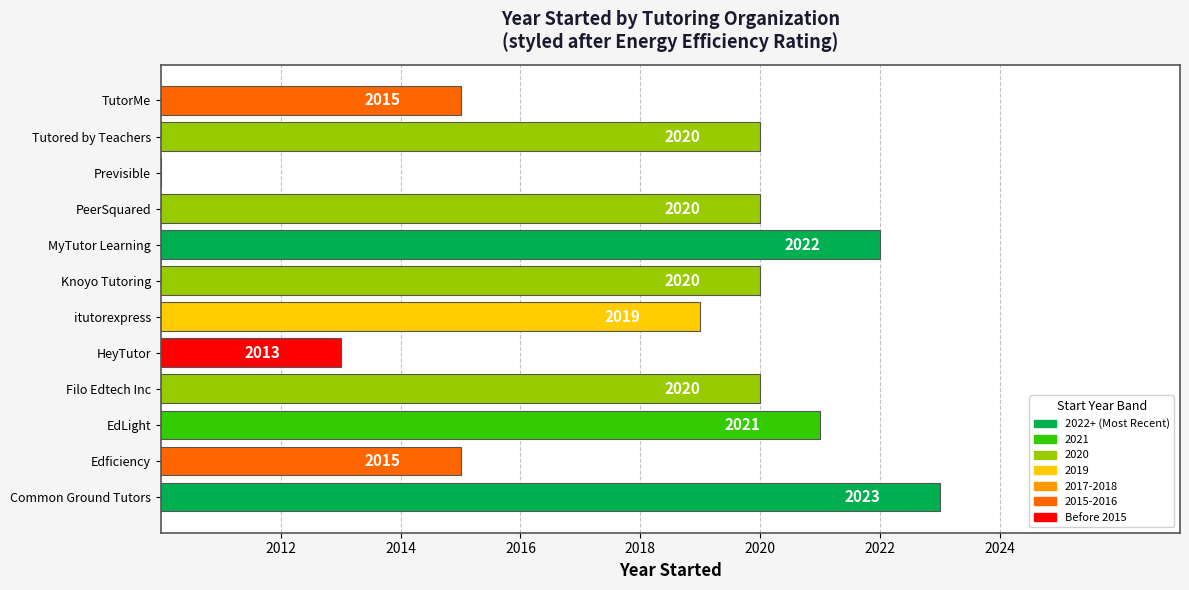

What is the average value?

2018